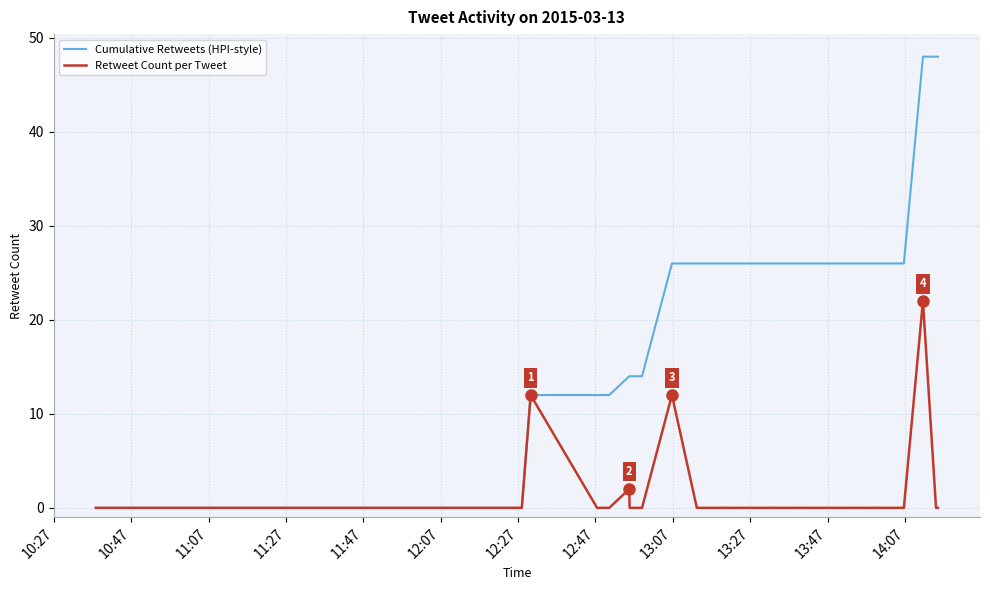

Which series has the largest total across all categories?

Cumulative Retweets (HPI-style)